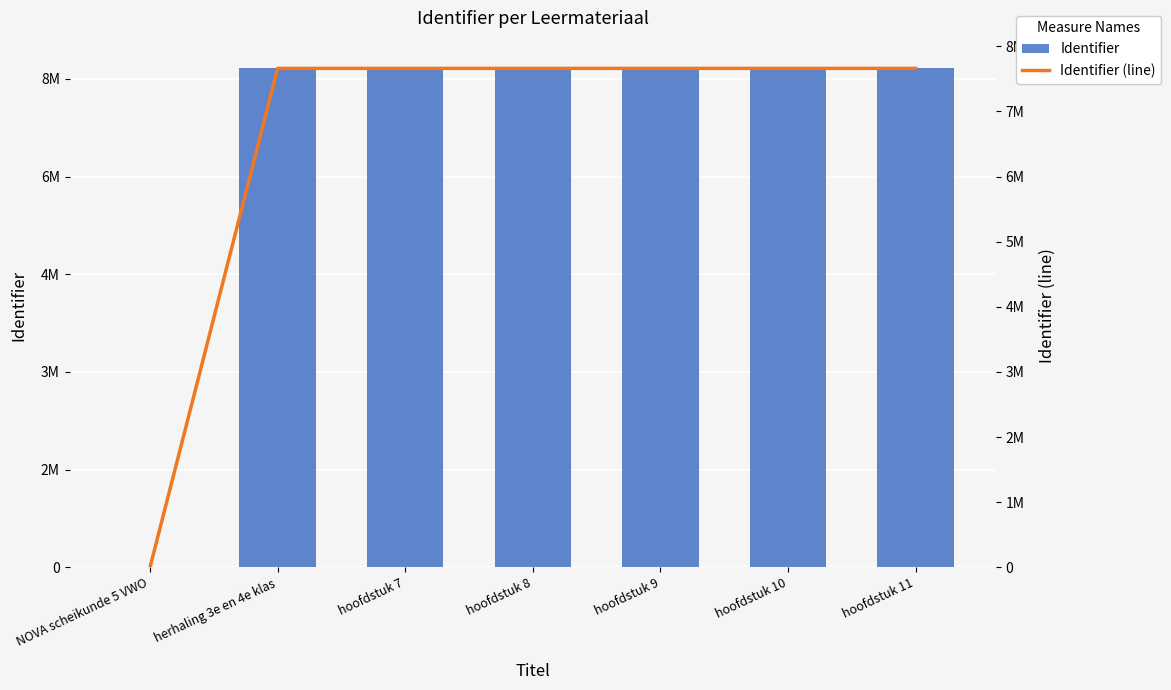

What is the label of the 7th bar from the left?

hoofdstuk 11